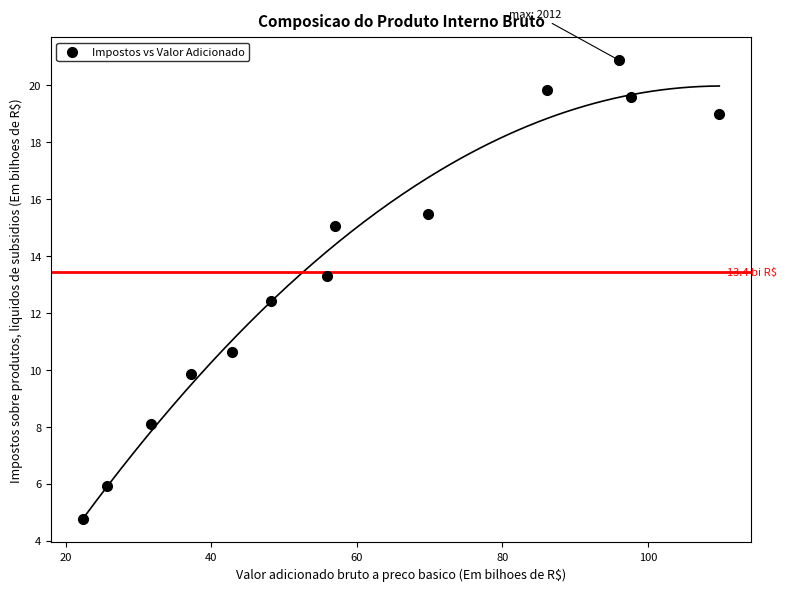

What Y value in the scatter plot is closest to 12?

12.4